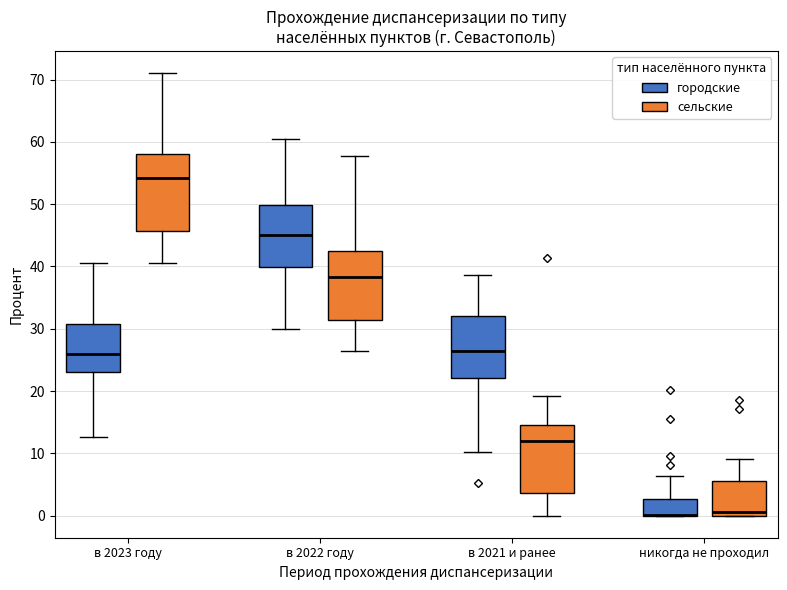

Where is the lower edge of the box for никогда не проходил (городские) on the y-axis? The values are not printed on the chart, so give them approximately, as read against the axis.

0